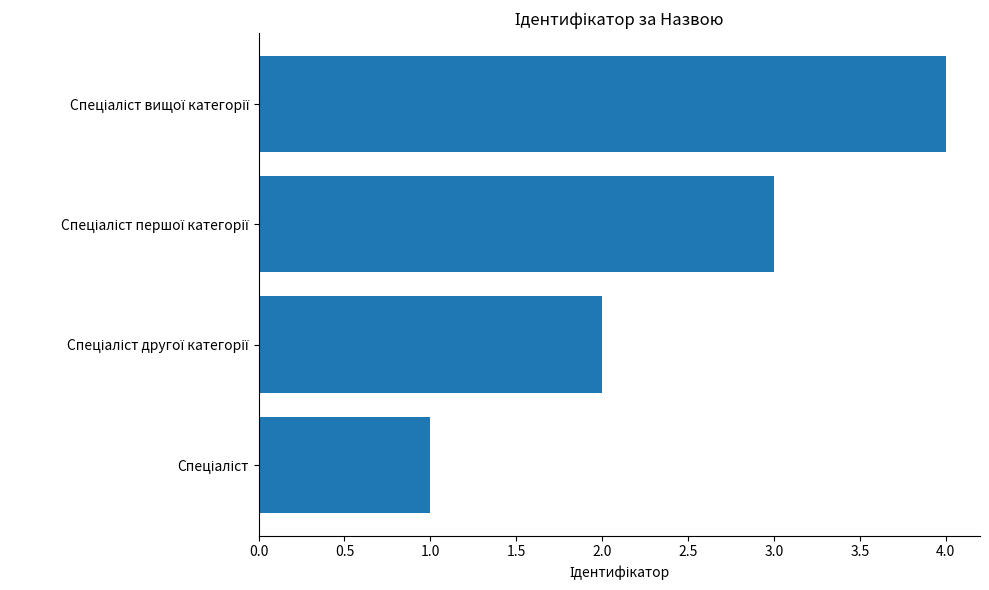

What is the greatest value displayed?

4